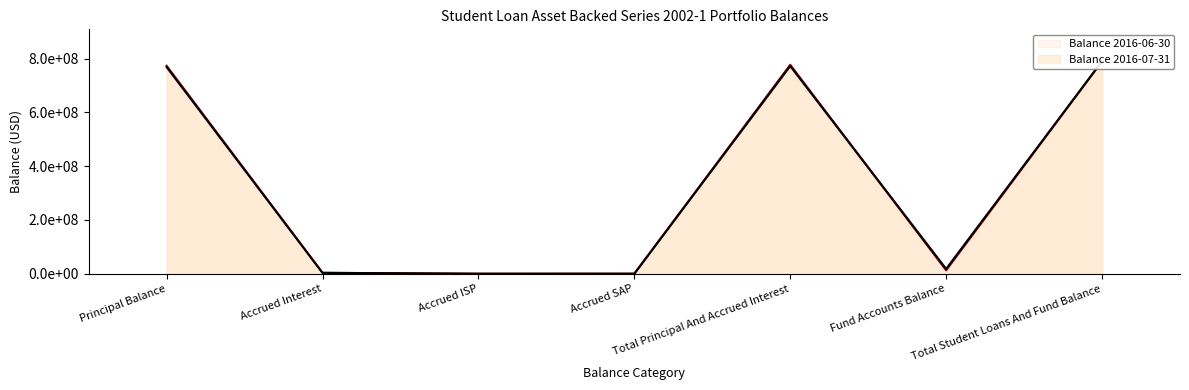

How many data points in Balance 2016-07-31 are less than 18043826?

3